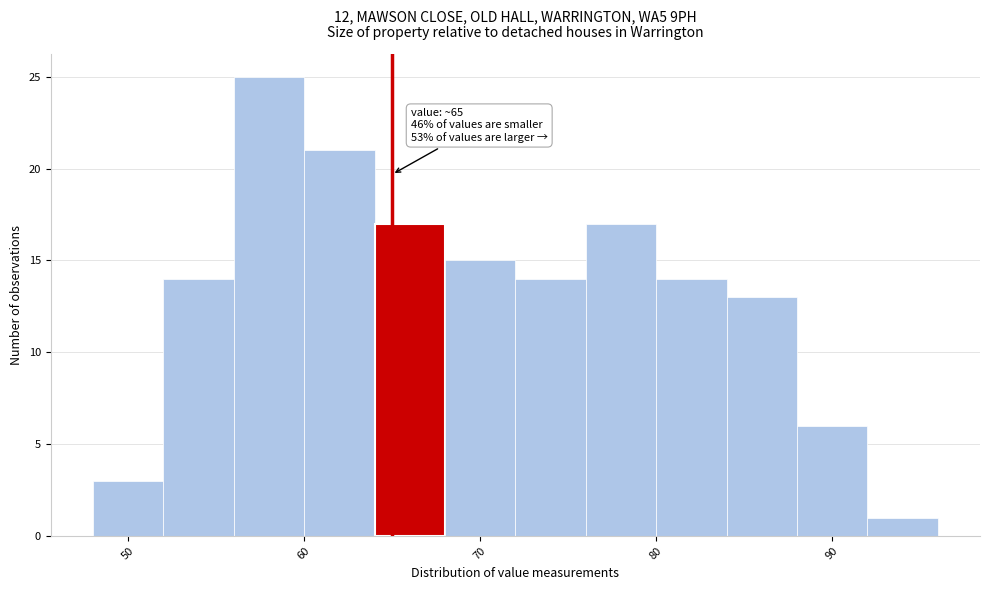

Which range on the x-axis has the tallest bar?

56 to 60